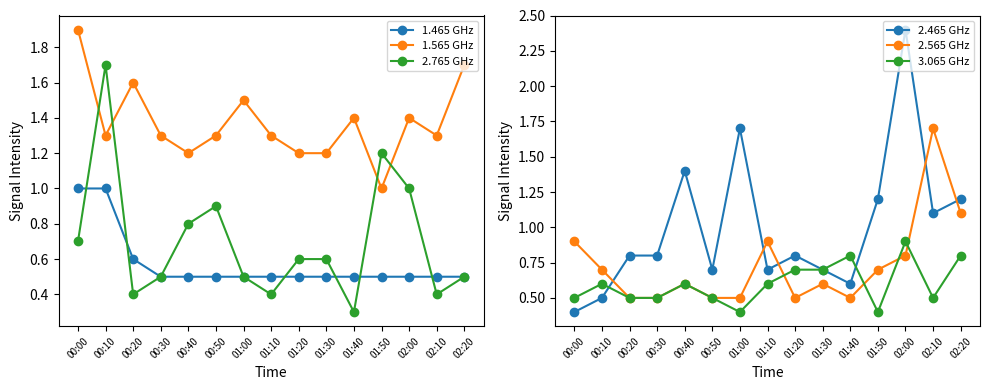

Rank the series by their maximum value, from lowest to highest.

3.065 GHz, 1.465 GHz, 2.765 GHz, 2.565 GHz, 1.565 GHz, 2.465 GHz